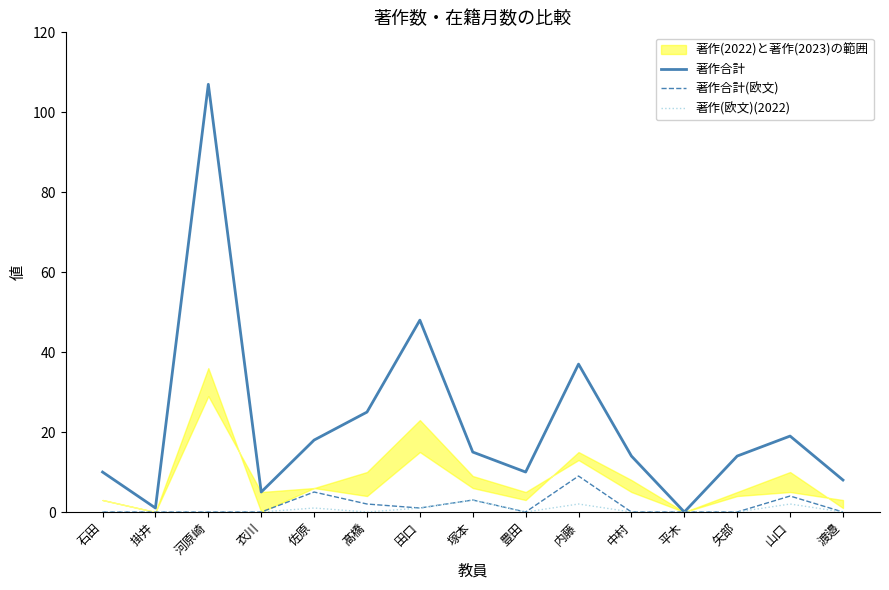

What is the spread (max minus min) of values at 豊田?

10